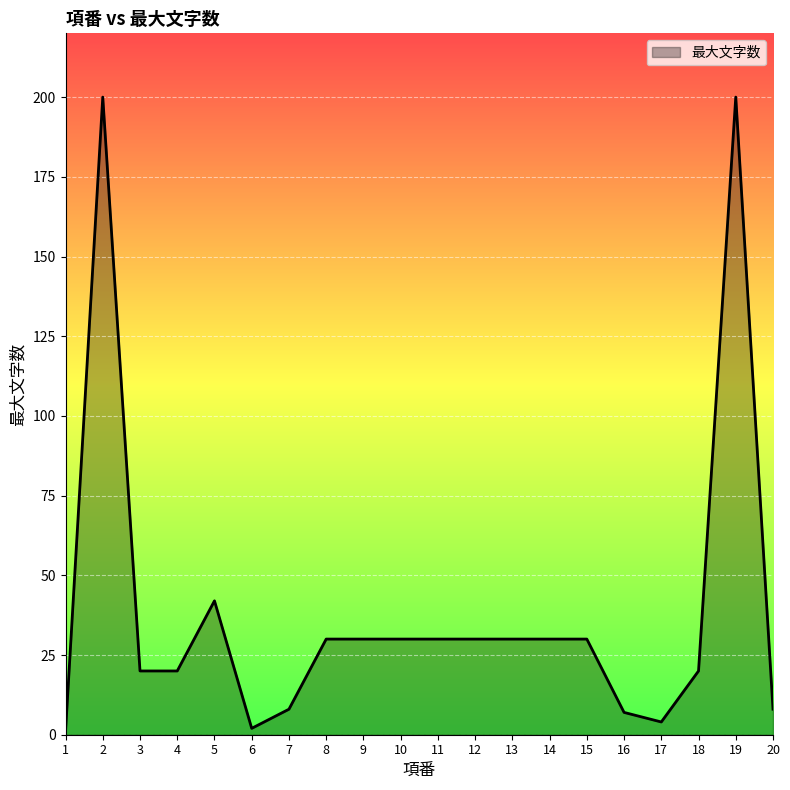

Reading left to right, extract all data points from this chart.

1	200	20	20	42	2	8	30	30	30	30	30	30	30	30	7	4	20	200	8